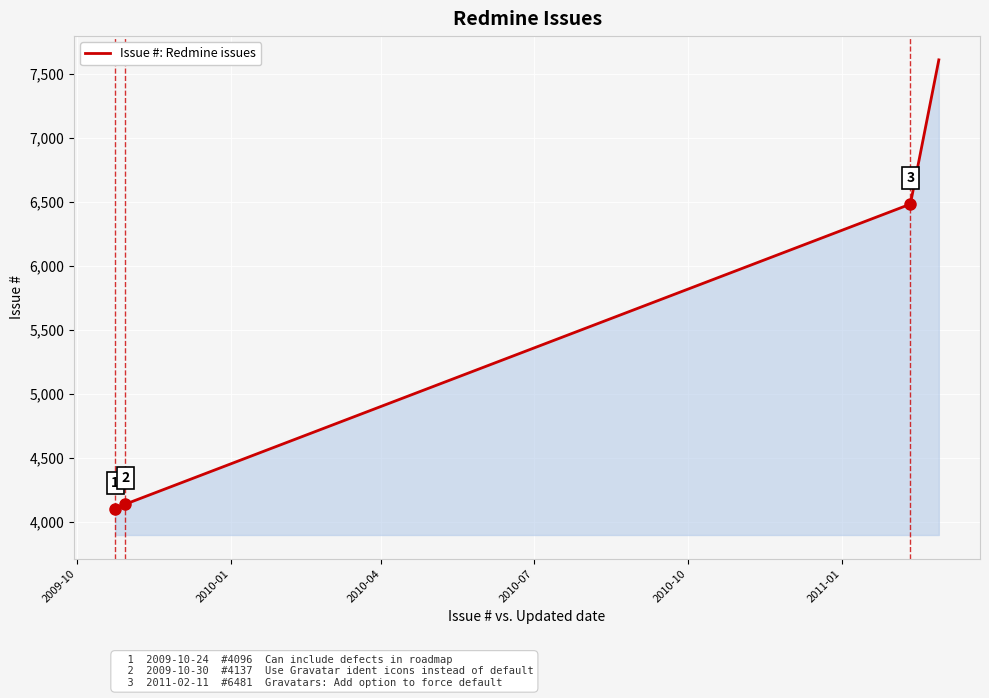

True or false: the data has more than 1 interior local peaks.

False